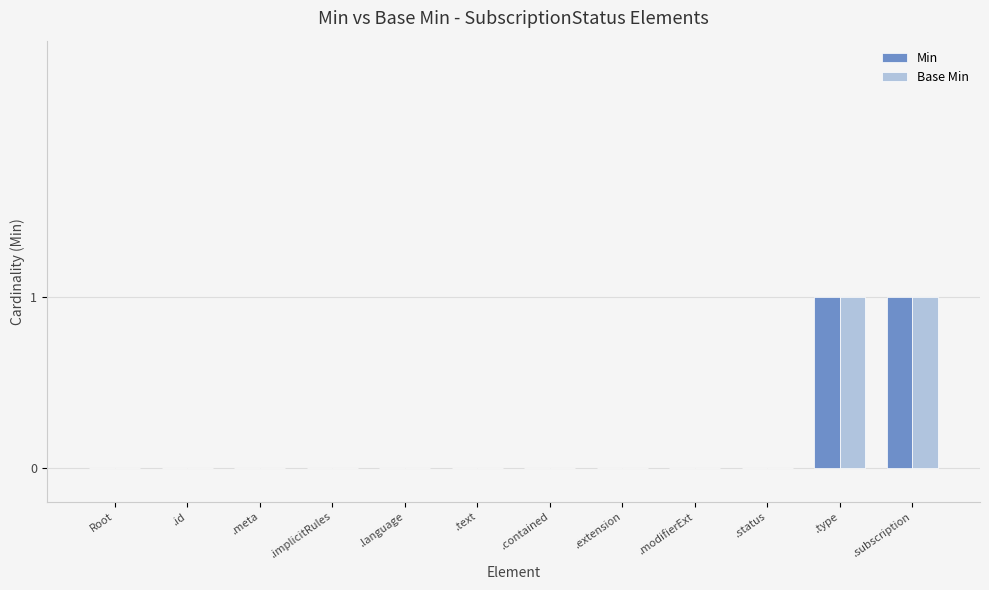

Reading right to left, list all the values displayed in this chart.

Min: .subscription=1	.type=1	.status=0	.modifierExt=0	.extension=0	.contained=0	.text=0	.language=0	.implicitRules=0	.meta=0	.id=0	Root=0
Base Min: .subscription=1	.type=1	.status=0	.modifierExt=0	.extension=0	.contained=0	.text=0	.language=0	.implicitRules=0	.meta=0	.id=0	Root=0